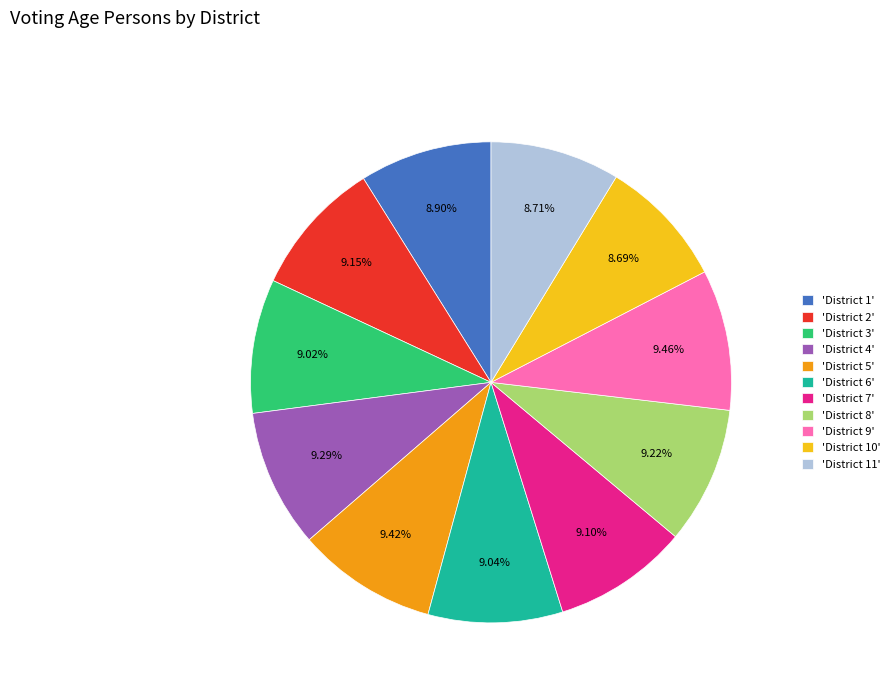

Do 'District 9' and 'District 1' together represent more than half of the pie?

No